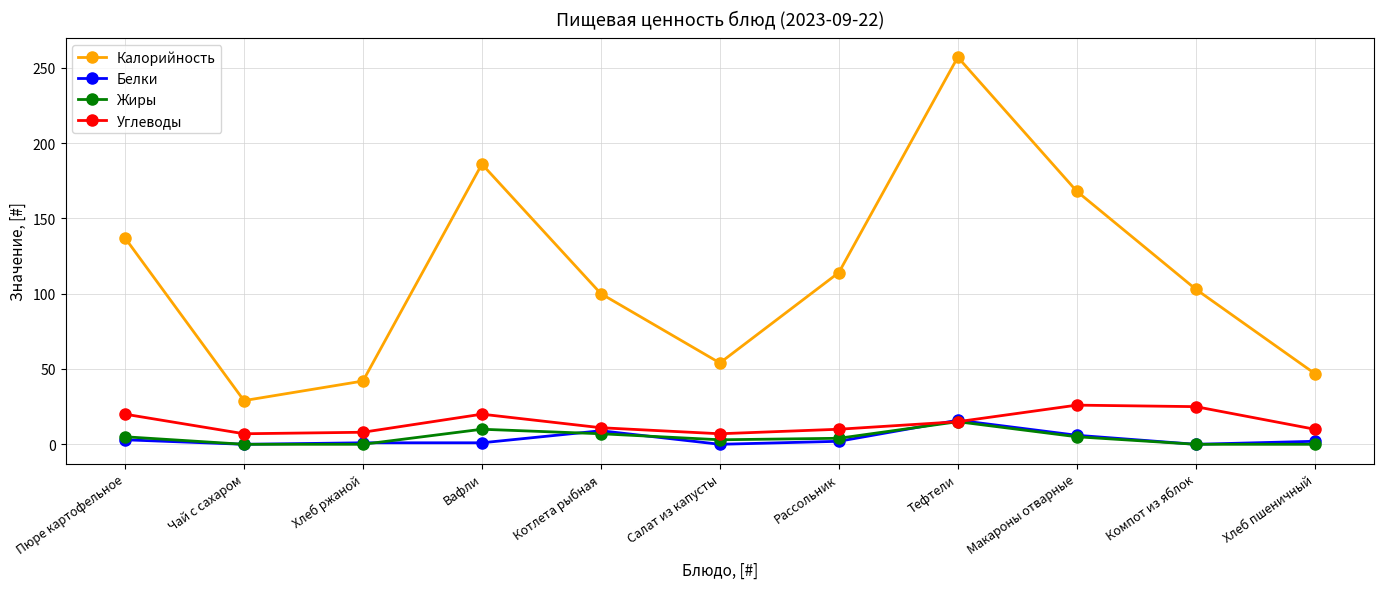

What is the greatest value displayed?

257